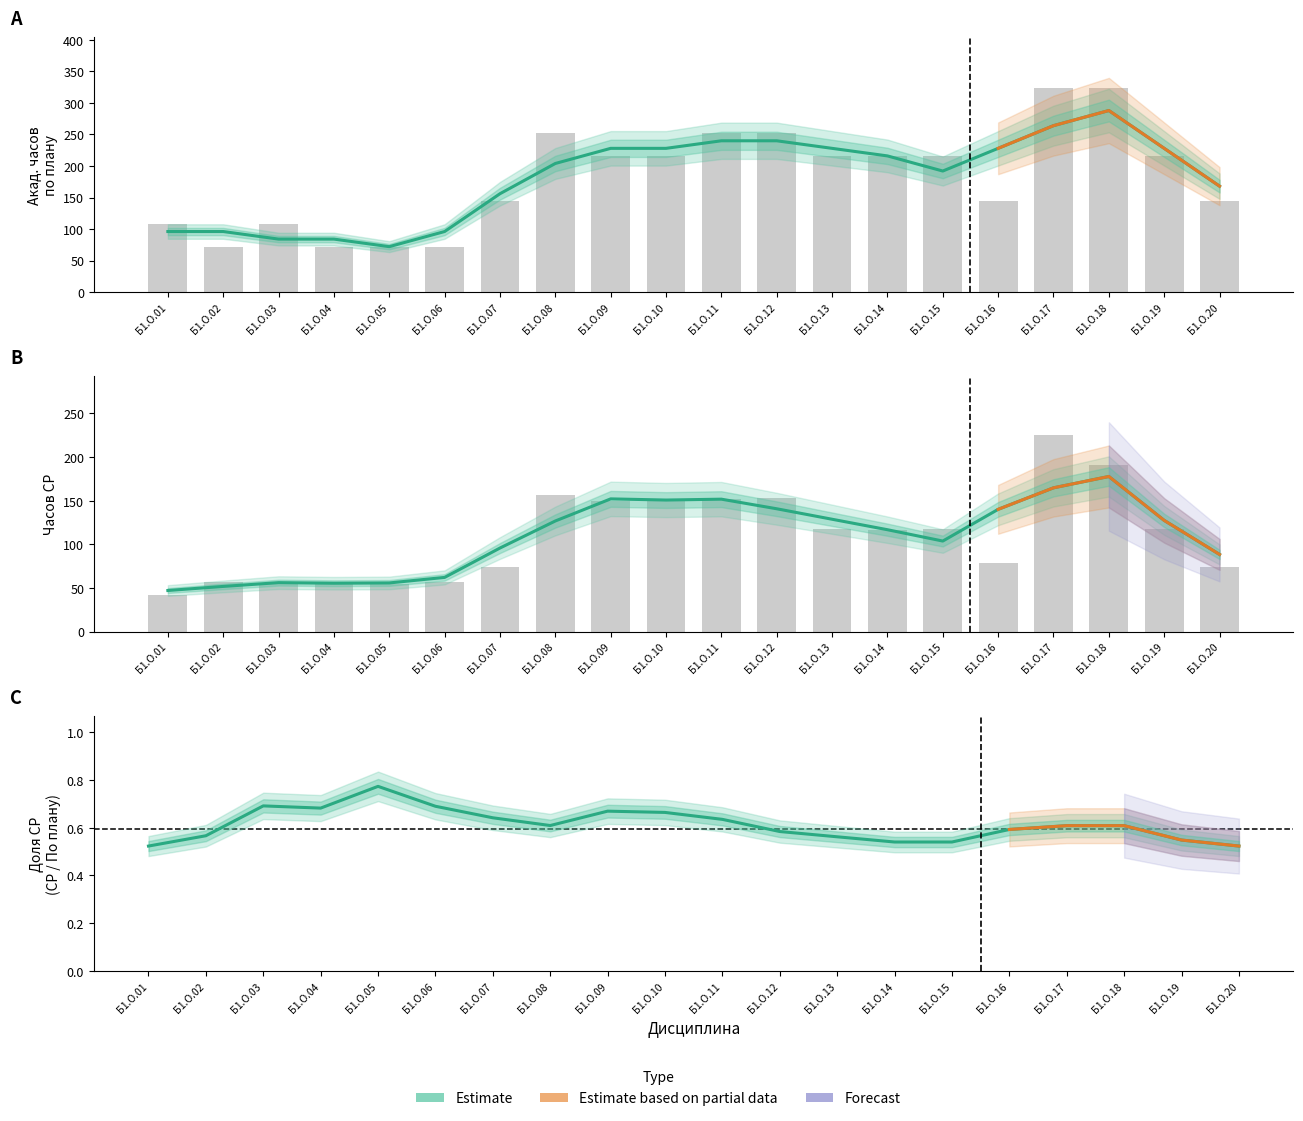

The value of СР at Б1.О.01 is 42. True or false?

True